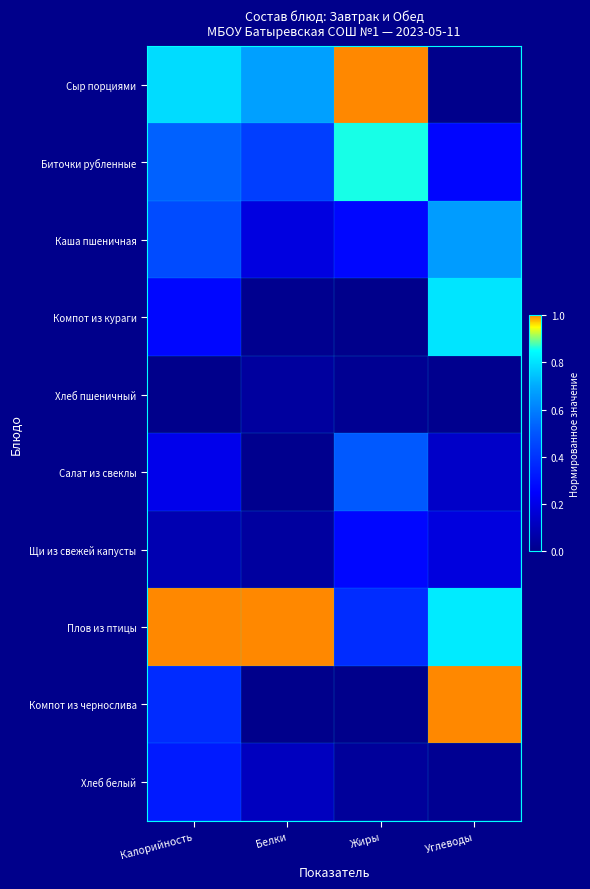

How many series are shown in this chart?

10